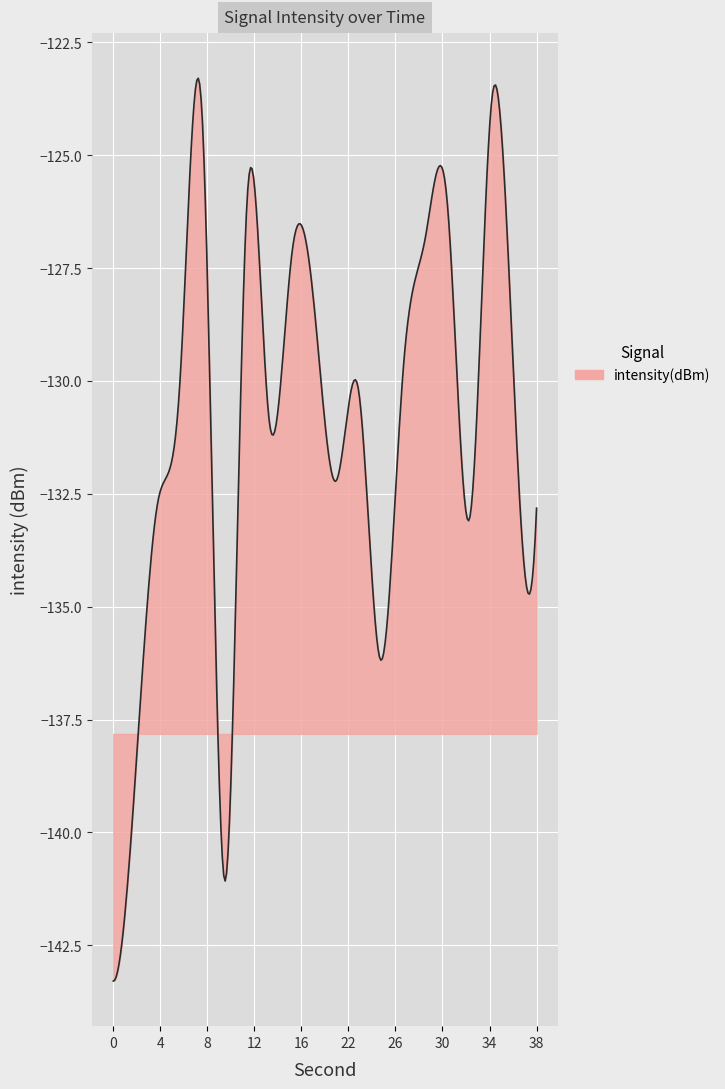

What is the greatest value displayed?

-123.3